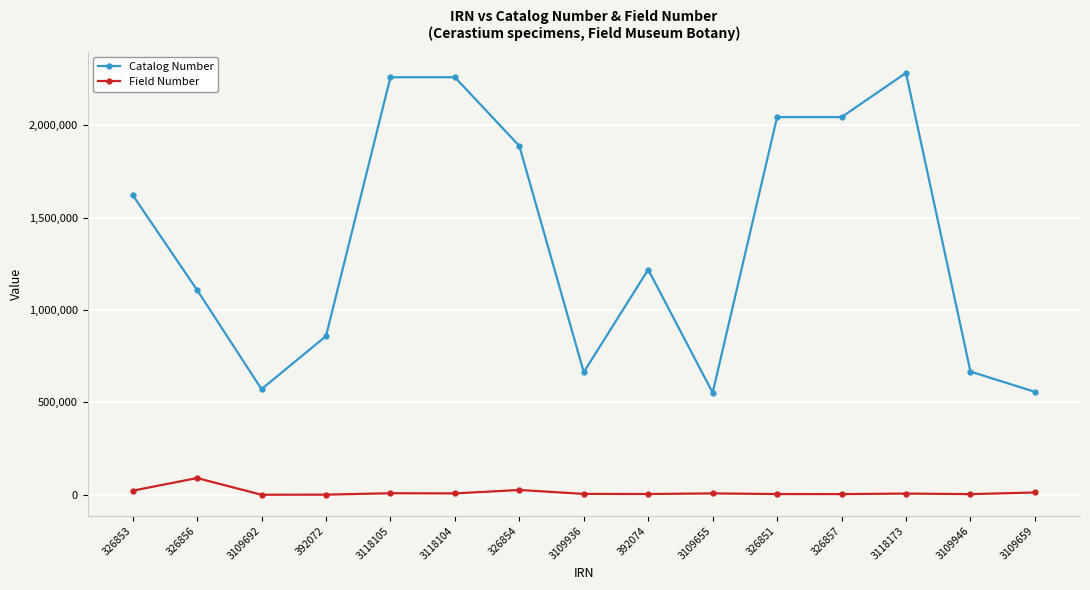

How many values in the Catalog Number series are below 1218929?

7